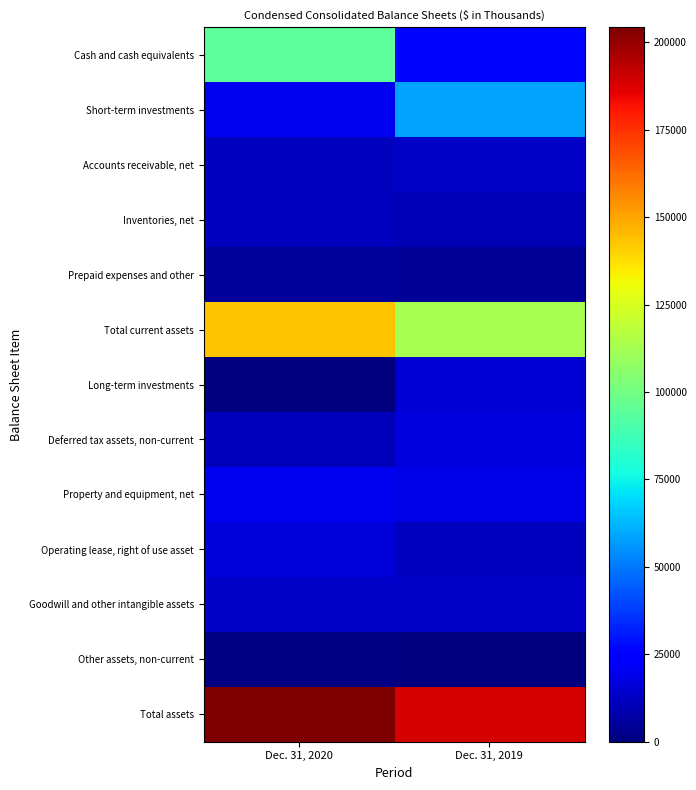

How many distinct data groups are displayed?

13